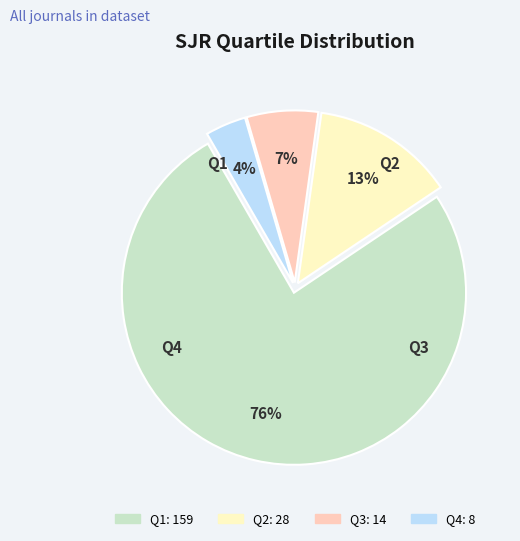

To the nearest percent, what percentage of the pie is Q2?

13%